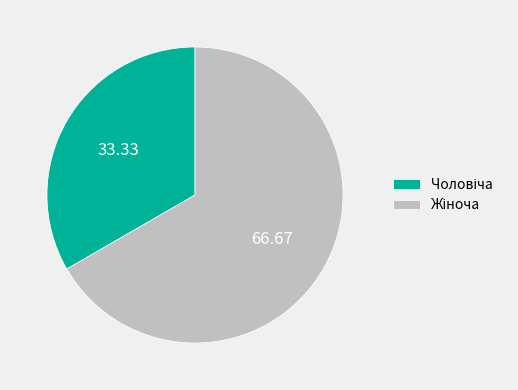

Is there a majority slice in this chart?

Yes